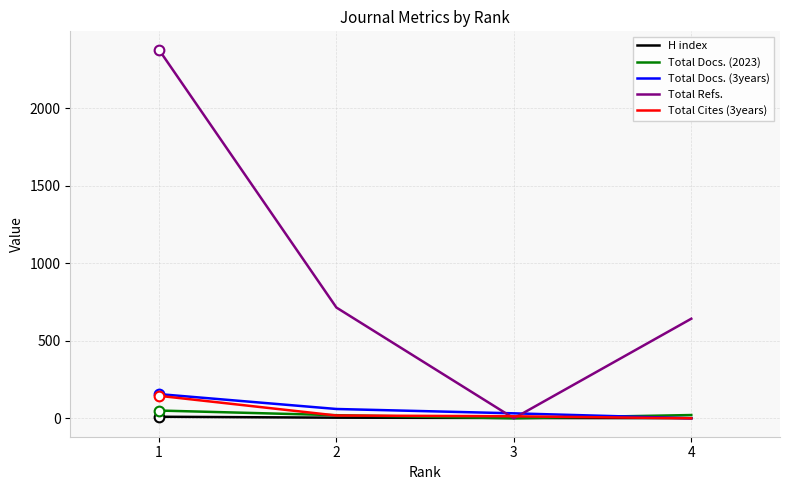

At which category is the sum across all series the highest?

1